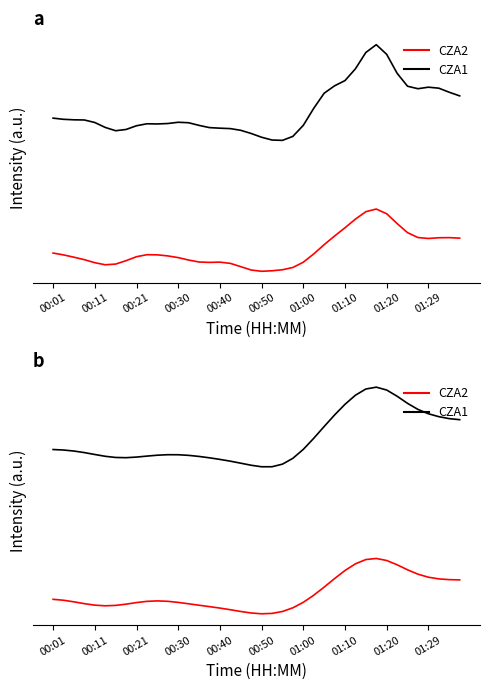

List the series in order of their overall mean, lowest first.

P2 (CZA2), P1 (CZA1)